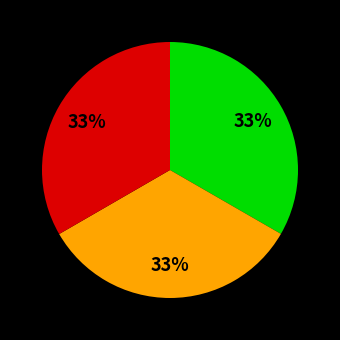

Is there any slice that represents more than half of the pie?

No